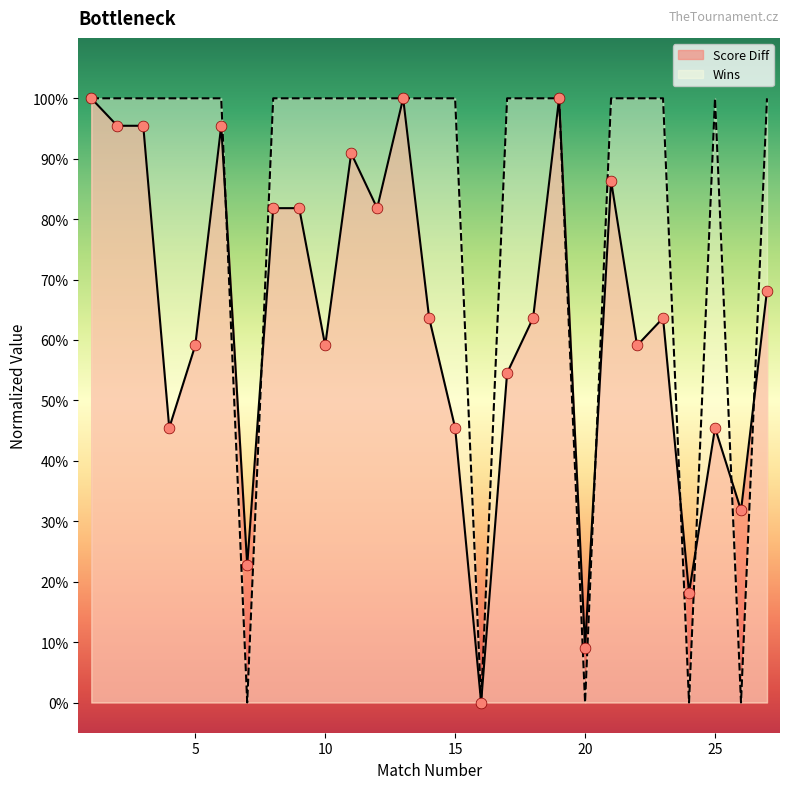

At which category is the sum across all series the highest?

1